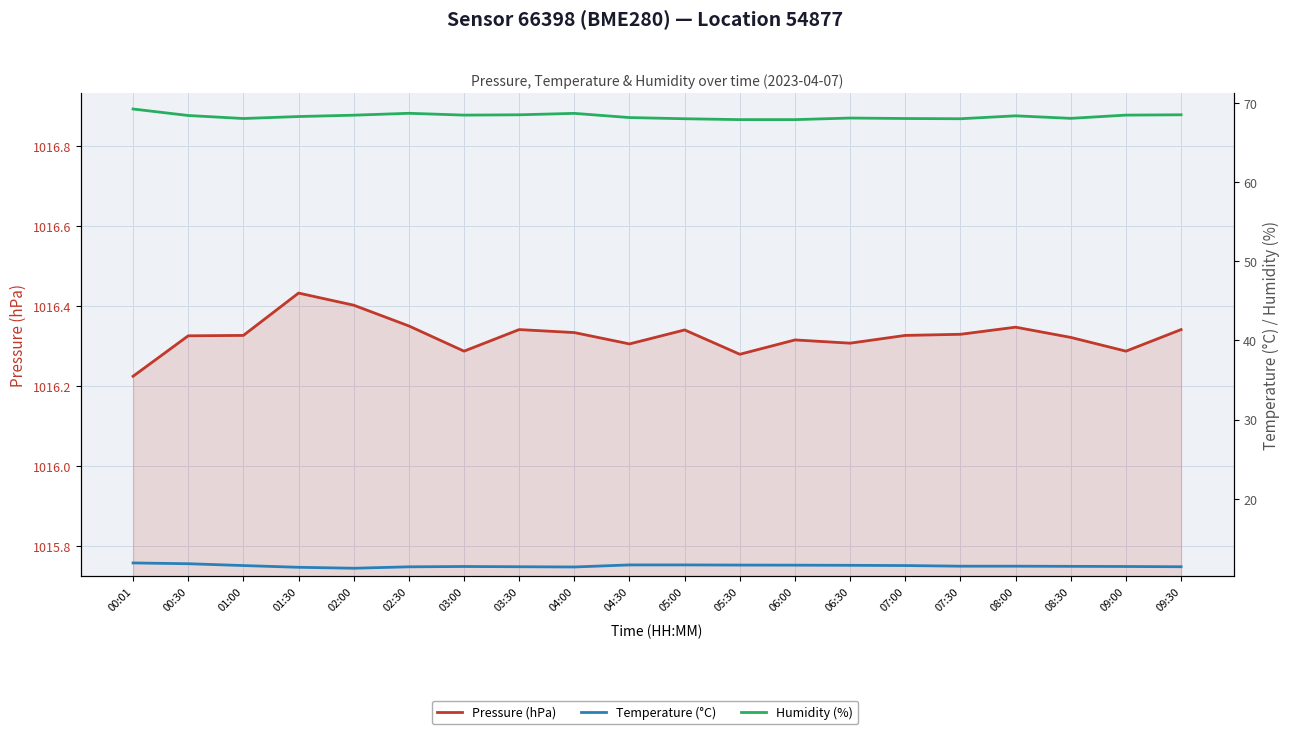

True or false: Temperature (°C) and Pressure (hPa) intersect in this chart.

False